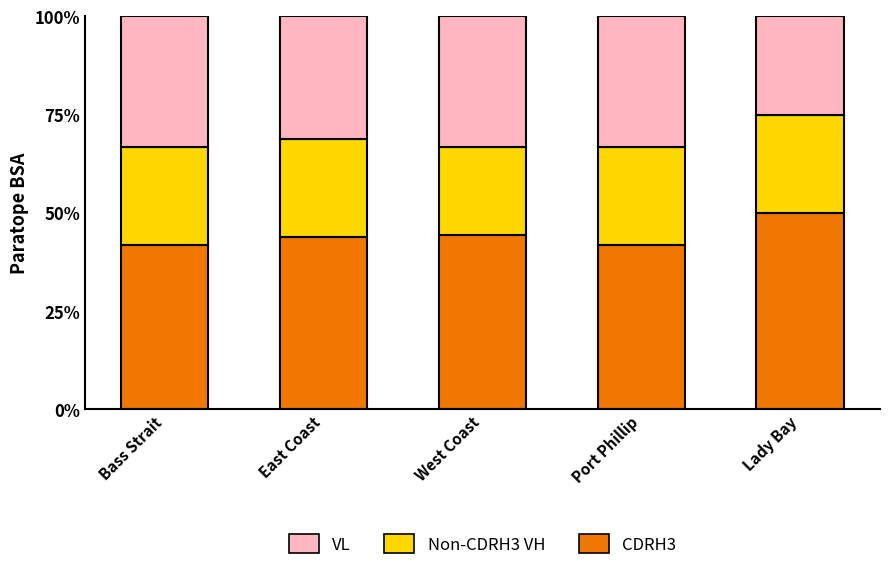

True or false: CDRH3 has a value of 44.4 at West Coast.

True